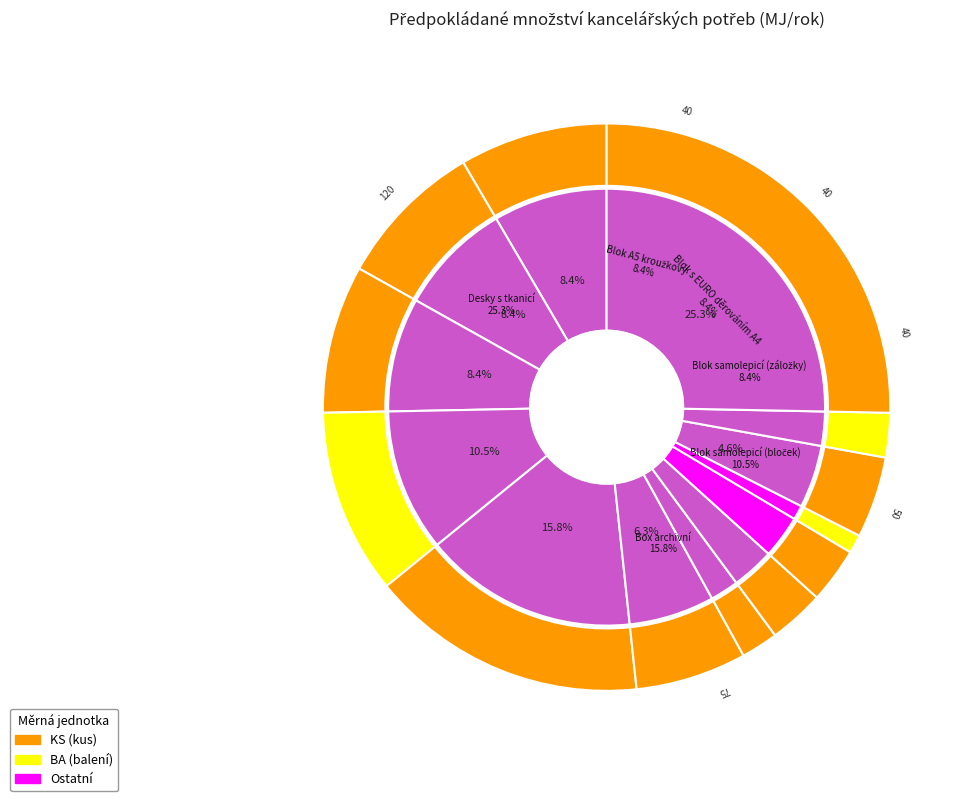

Is BA the majority of the pie?

No